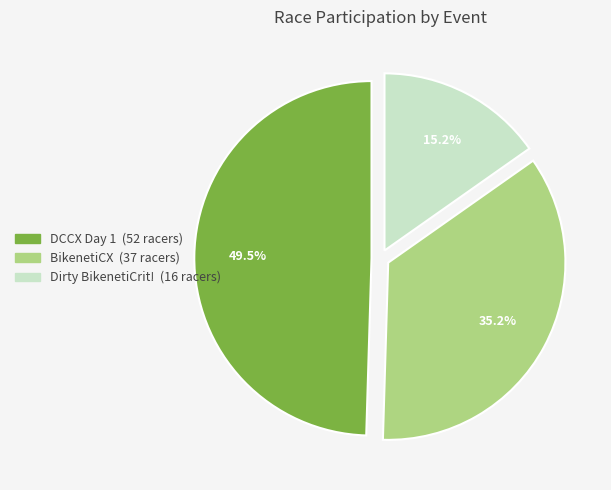

To the nearest percent, what is the difference between the largest and smallest slice percentages?

34%